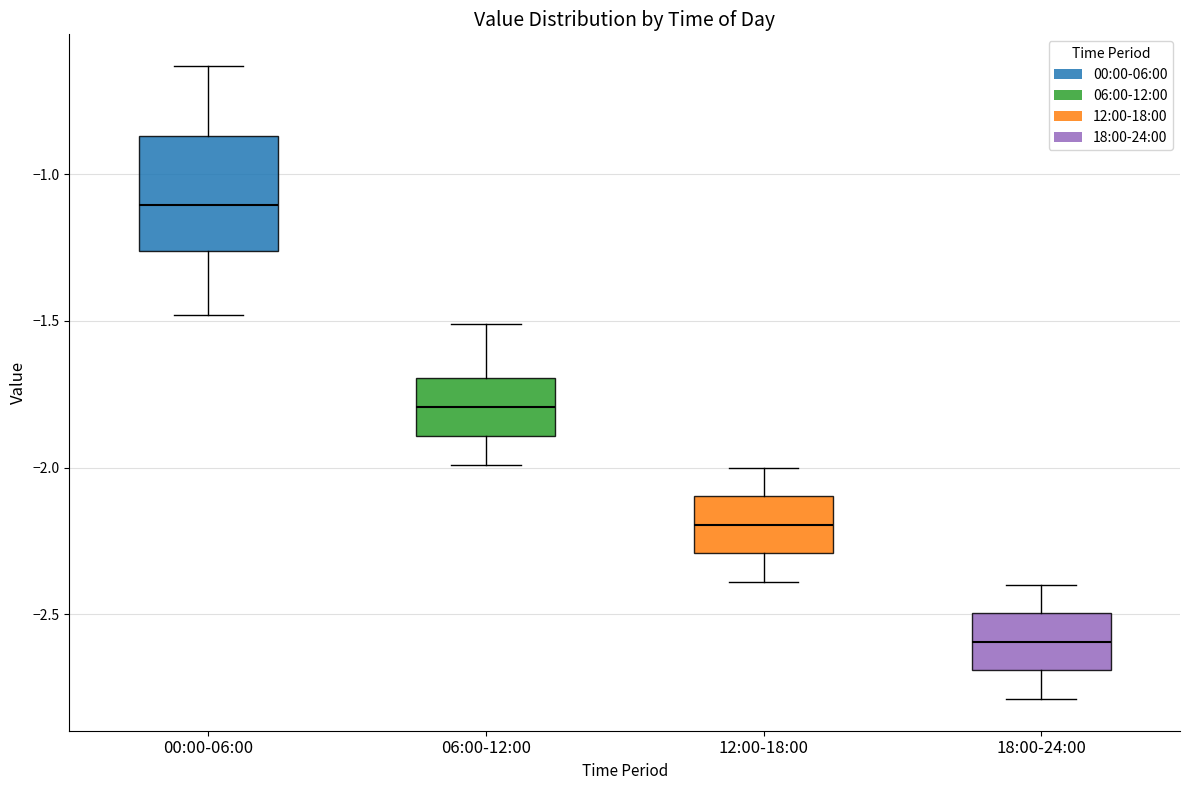

Which box has the highest median line?

00:00-06:00